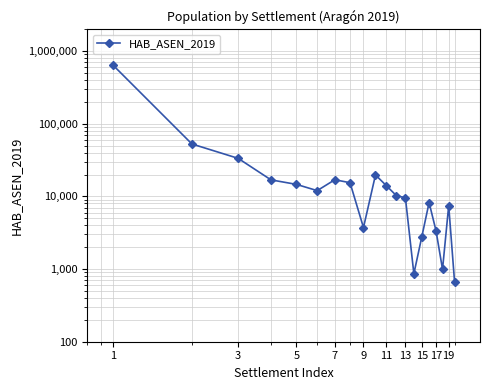

True or false: the data shows 30455 at 19.

False